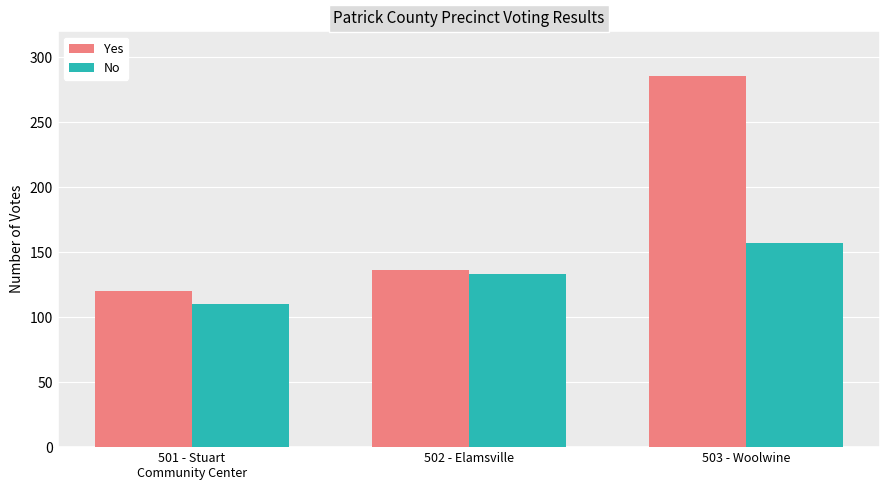

True or false: Yes has a value of 169 at 503 - Woolwine.

False